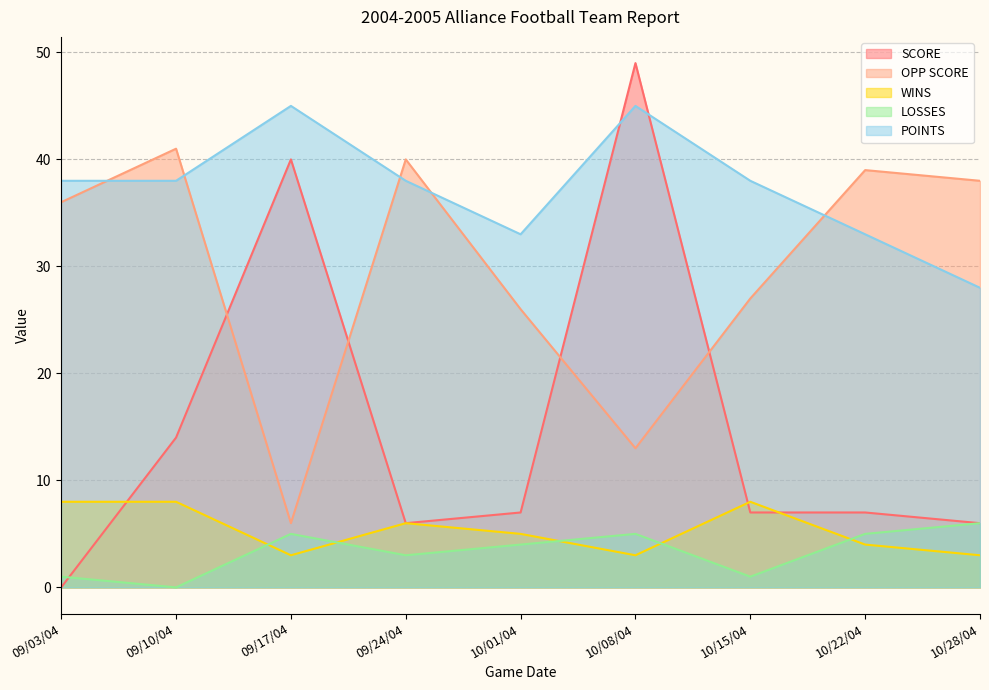

What is the label of the 7th point from the left?

10/15/04